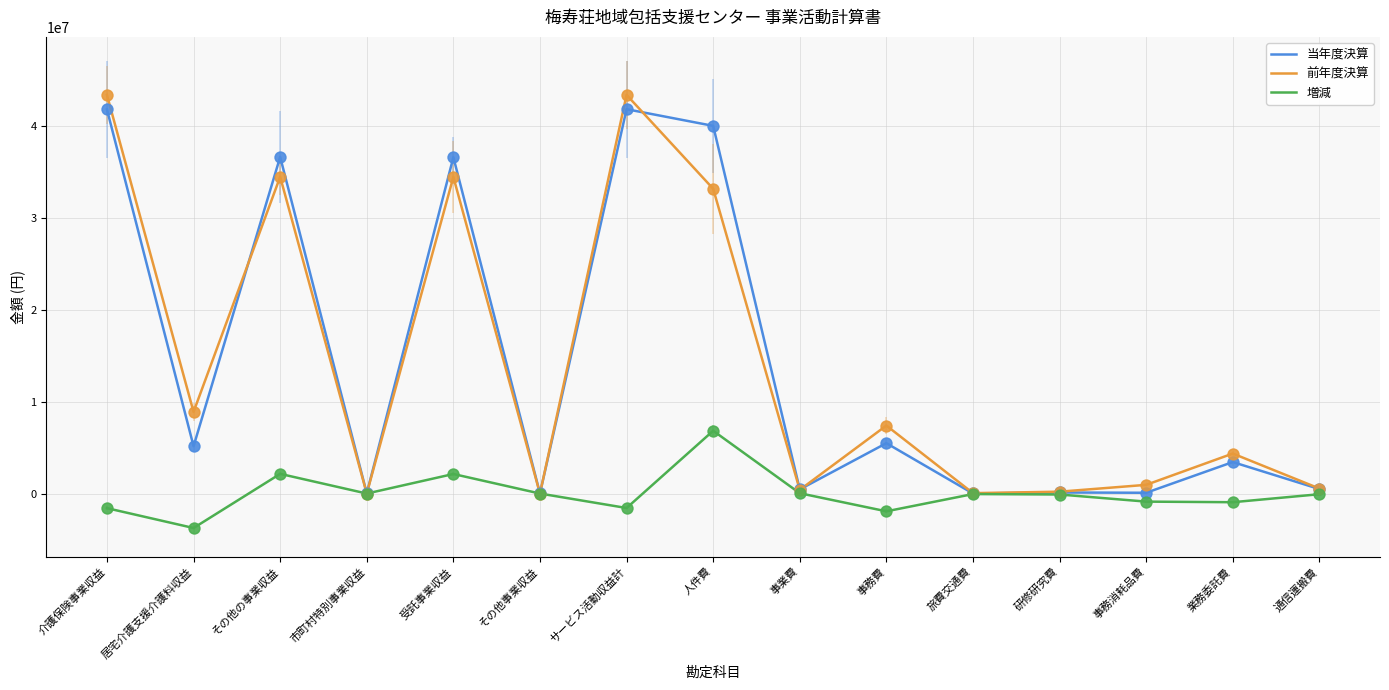

Which series has the largest range (max minus min)?

前年度決算